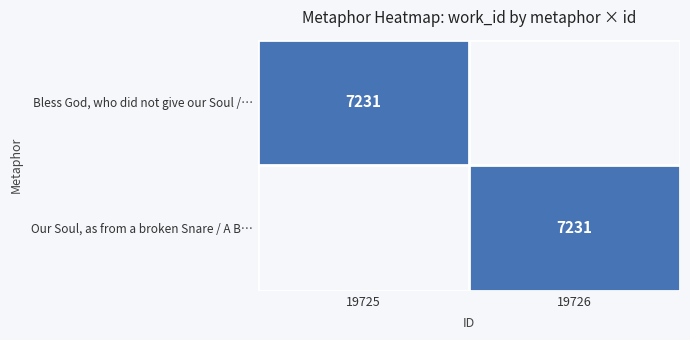

At how many categories does at least one series exceed 1873?

2